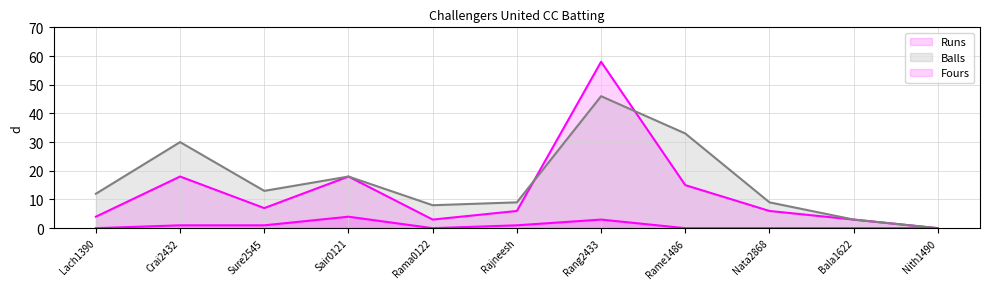

At how many categories does at least one series exceed 52?

1